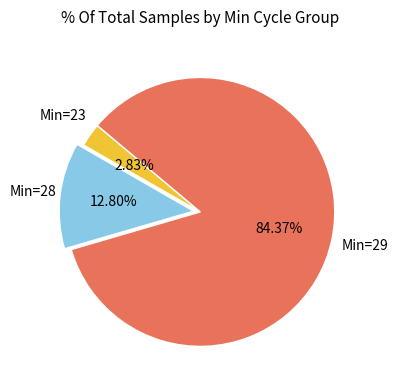

Is there a majority slice in this chart?

Yes